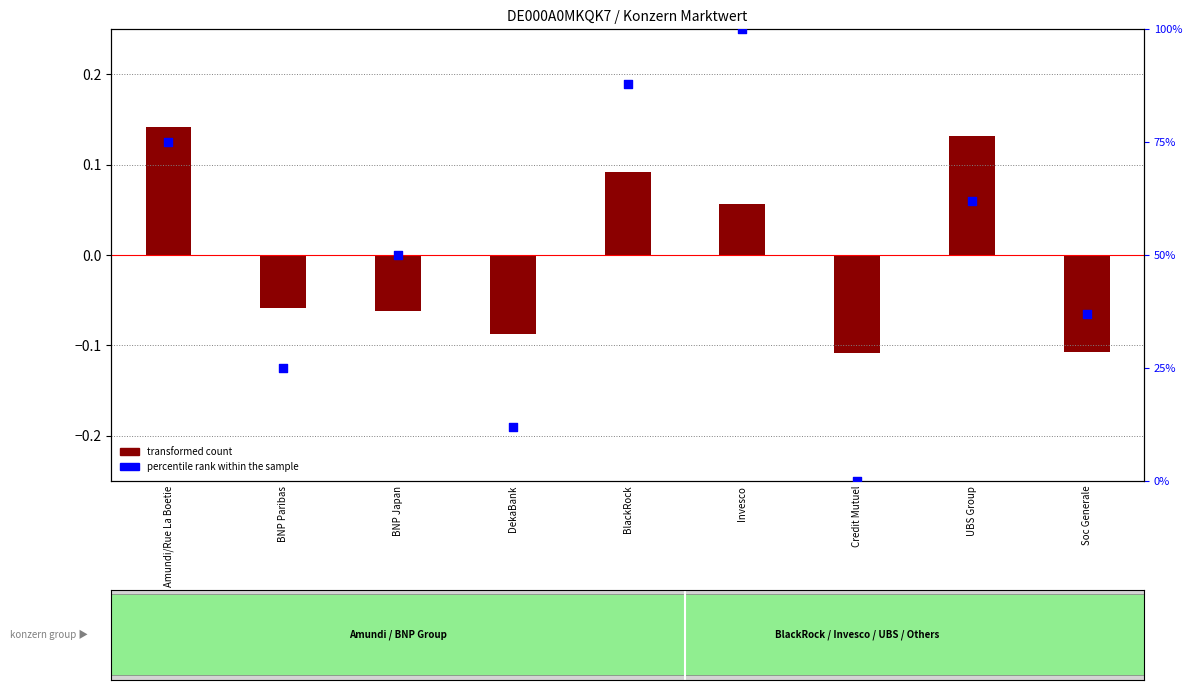

At how many categories does at least one series exceed 95?

1